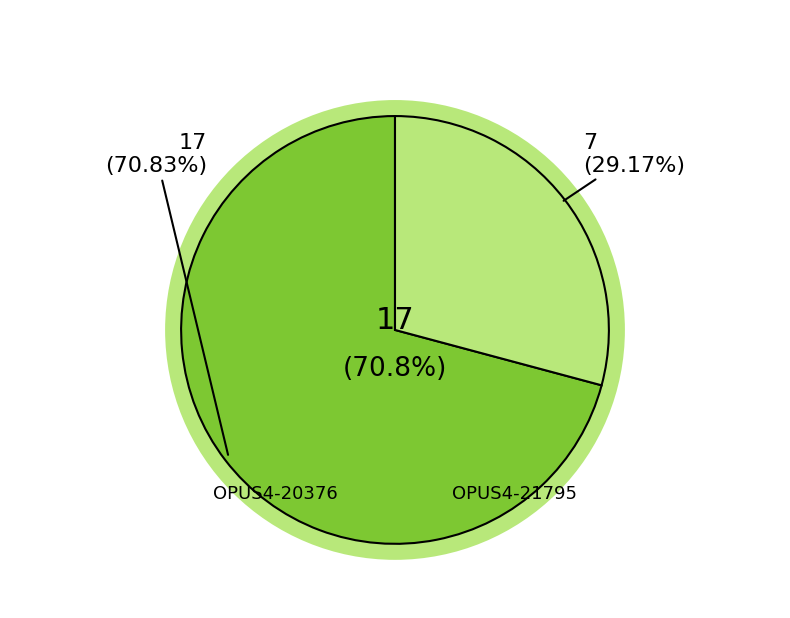

To the nearest percent, what is the difference between the largest and smallest slice percentages?

42%